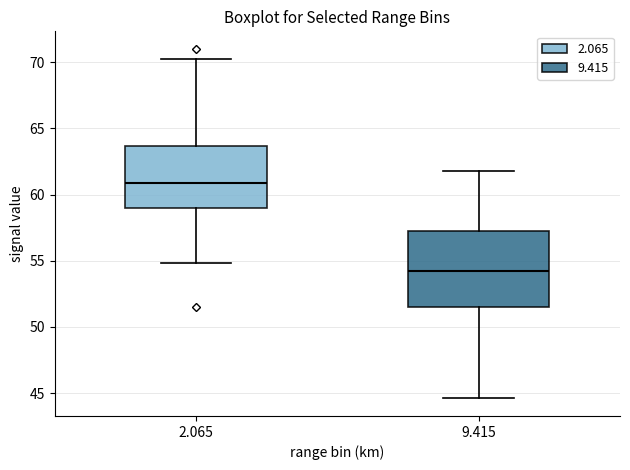

Which box has the highest median line?

2.065